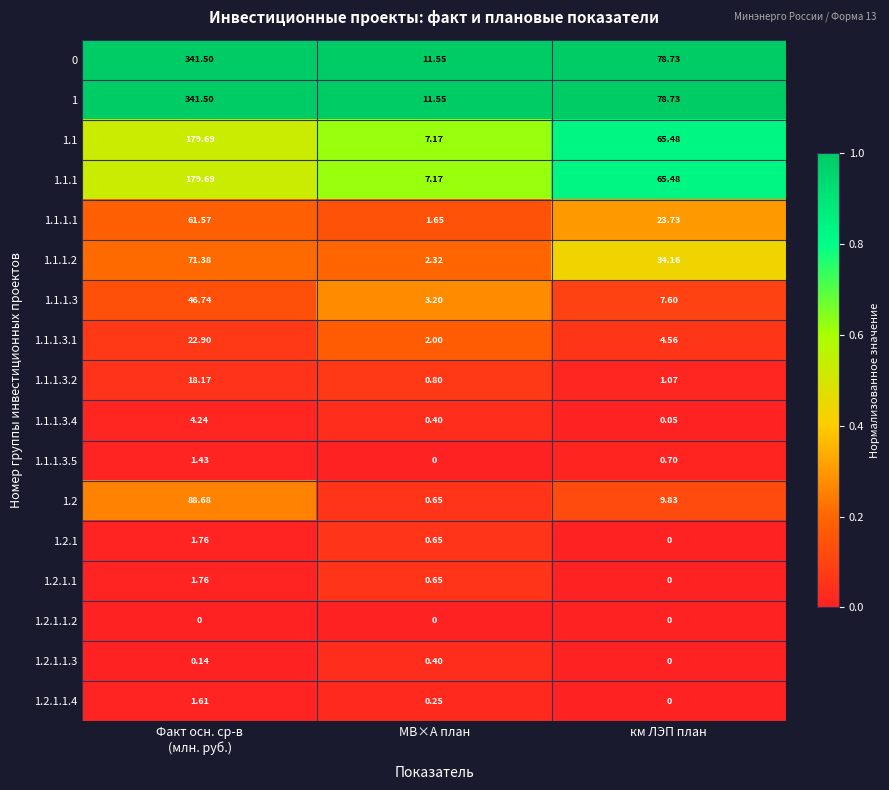

At which label is 1.1.1.2 closest to 36?

км ЛЭП план